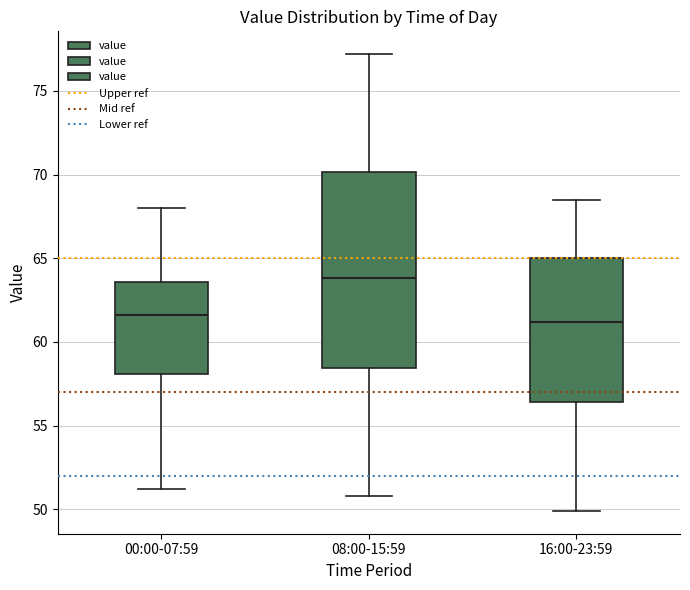

Which box is the tallest, from its lower edge to its upper edge?

08:00-15:59